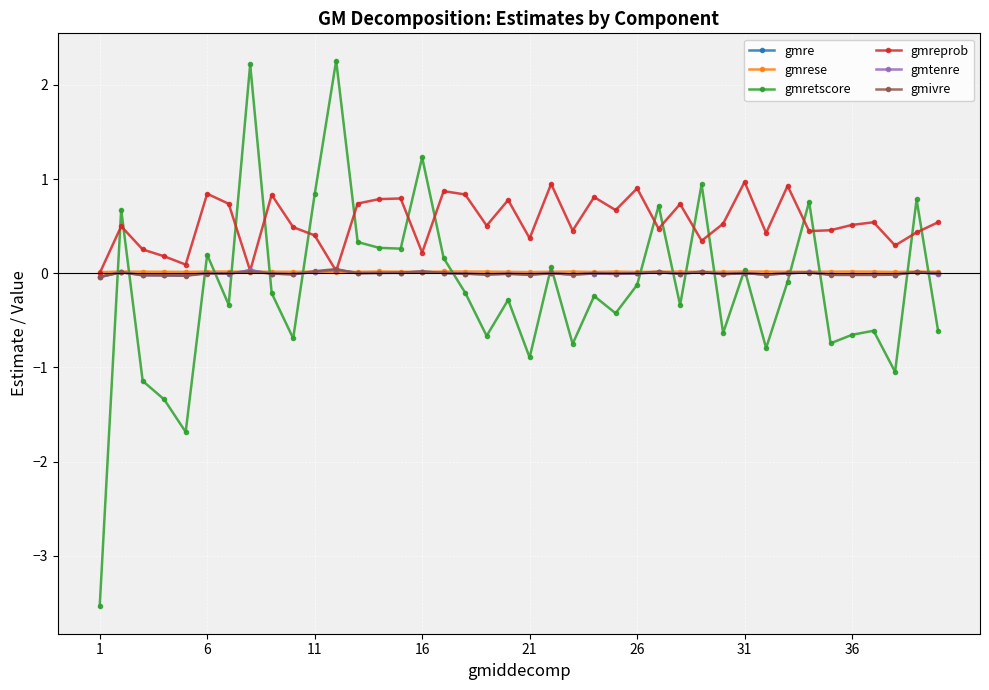

Does the chart have visible grid lines?

Yes